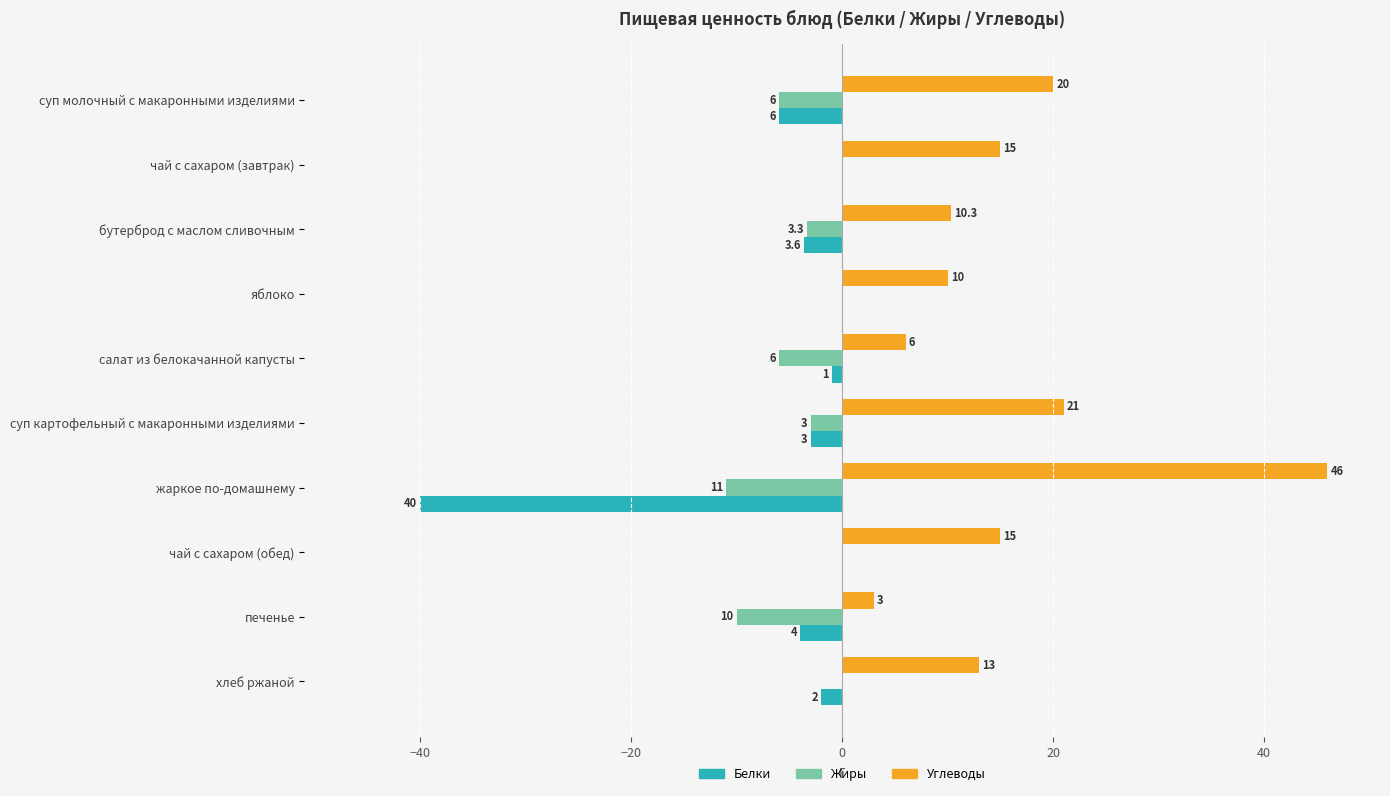

Which series has the largest total across all categories?

Углеводы